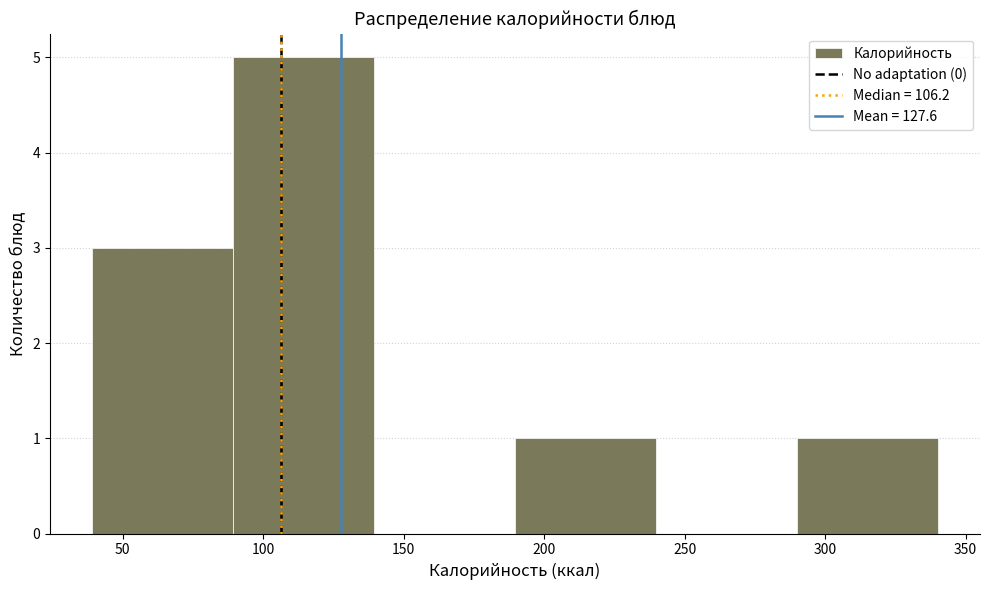

Reading left to right, transcribe this chart: for each bar, give the range it covers on the x-axis and its height. Neither the bar edges nor the heights are printed on the chart, so give them approximately, as read against the axes.

40 to 90: 3
90 to 140: 5
140 to 190: 0
190 to 240: 1
240 to 290: 0
290 to 340: 1